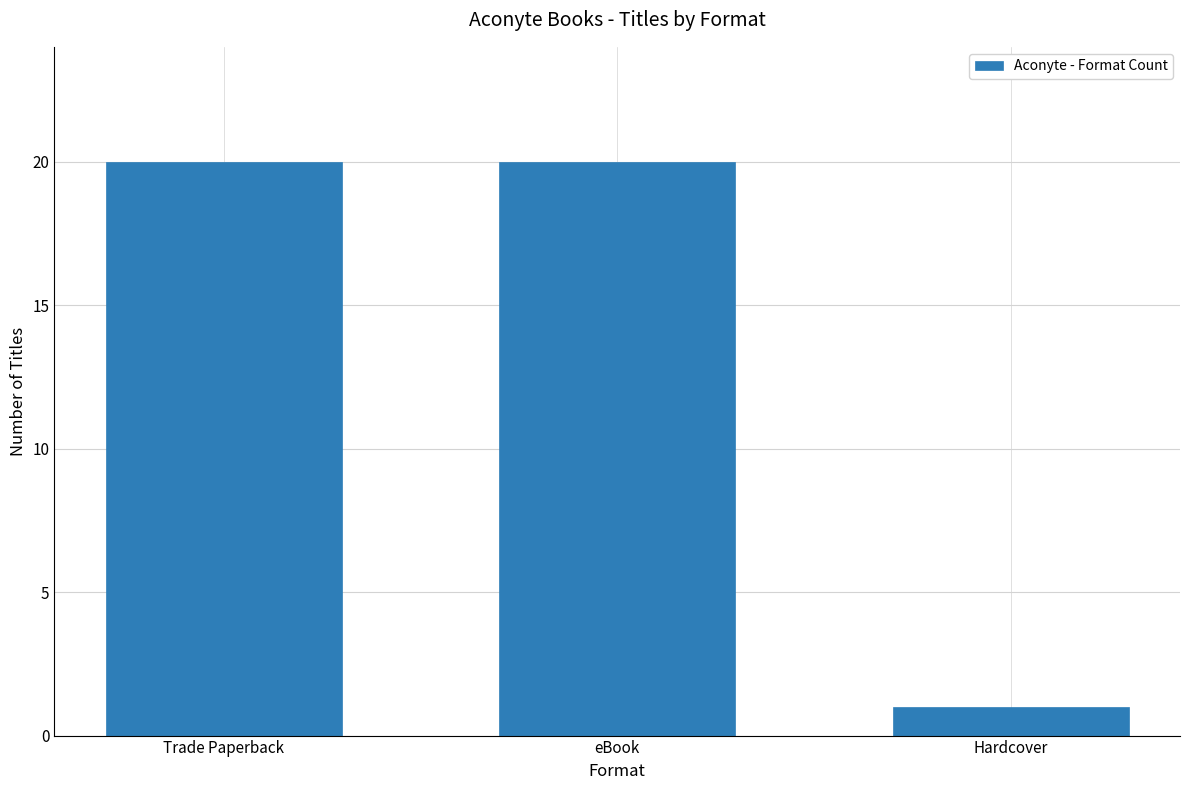

What is the difference between the maximum and minimum values?

19